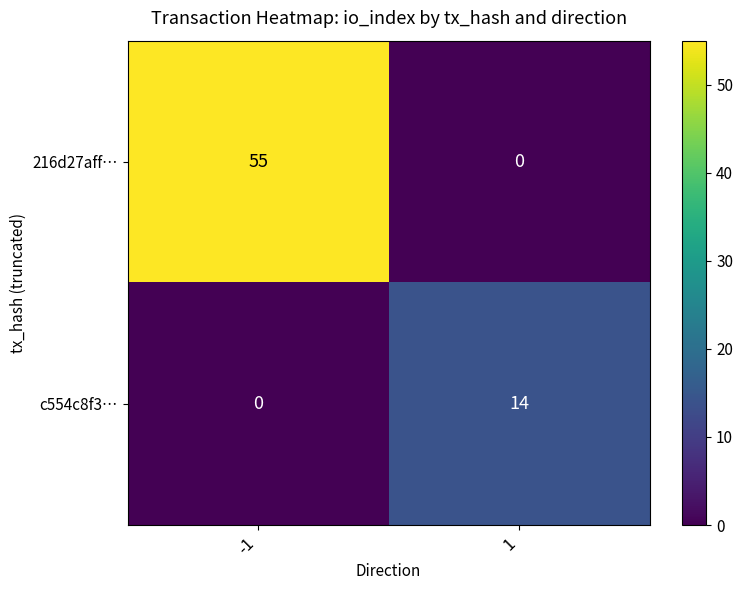

The 216d27aff… series shows 80 at -1. True or false?

False